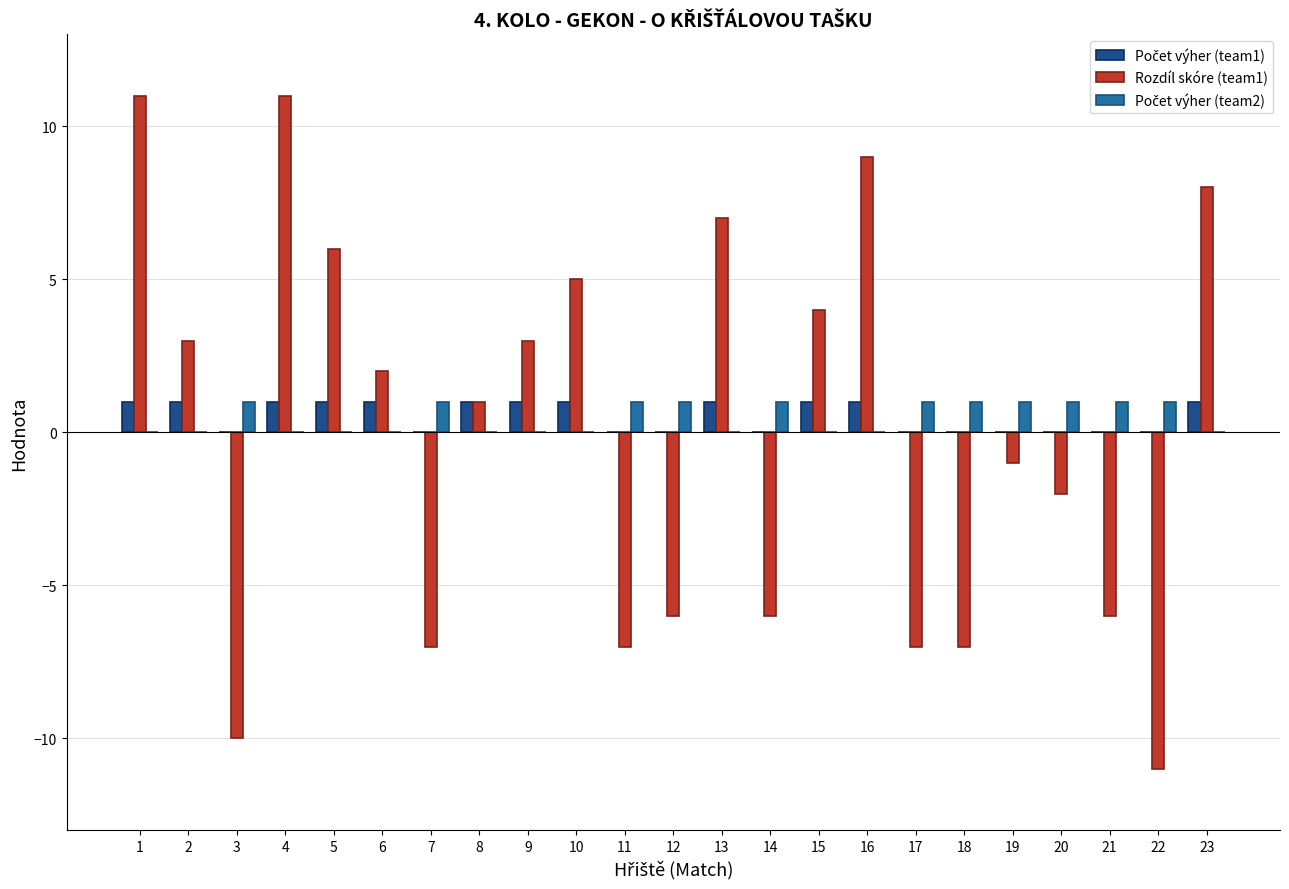

True or false: Rozdíl skóre (team1) has a value of 6 at 5.

True